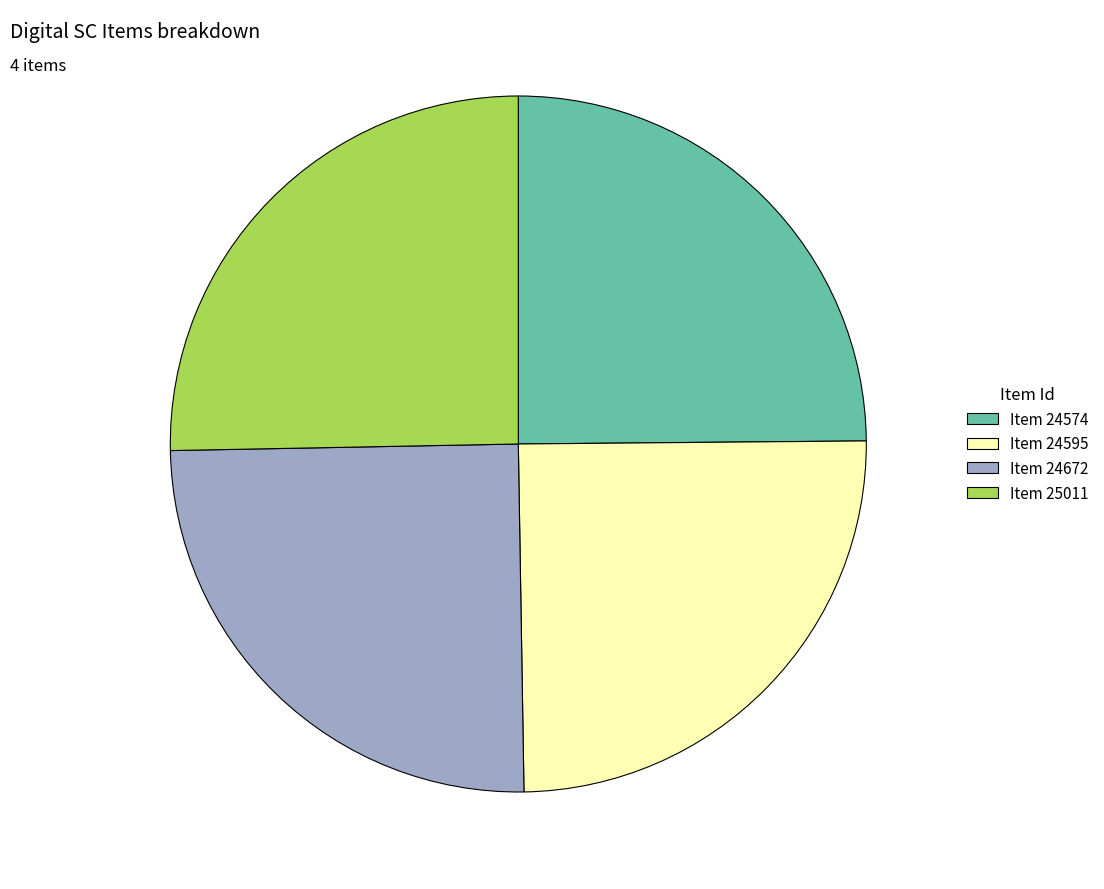

What is the ratio of the value at Item 24574 to the value at Item 24595?

1.0